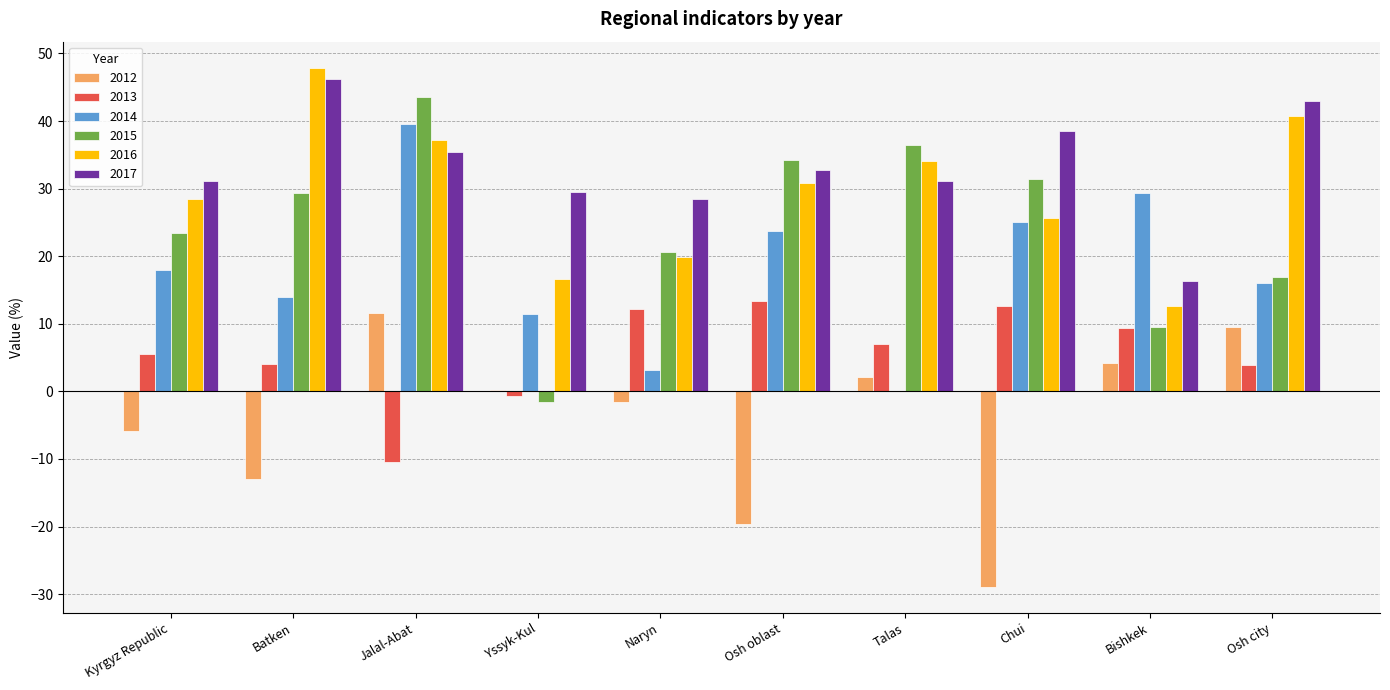

What is the sum of all 2013 values?

57.1